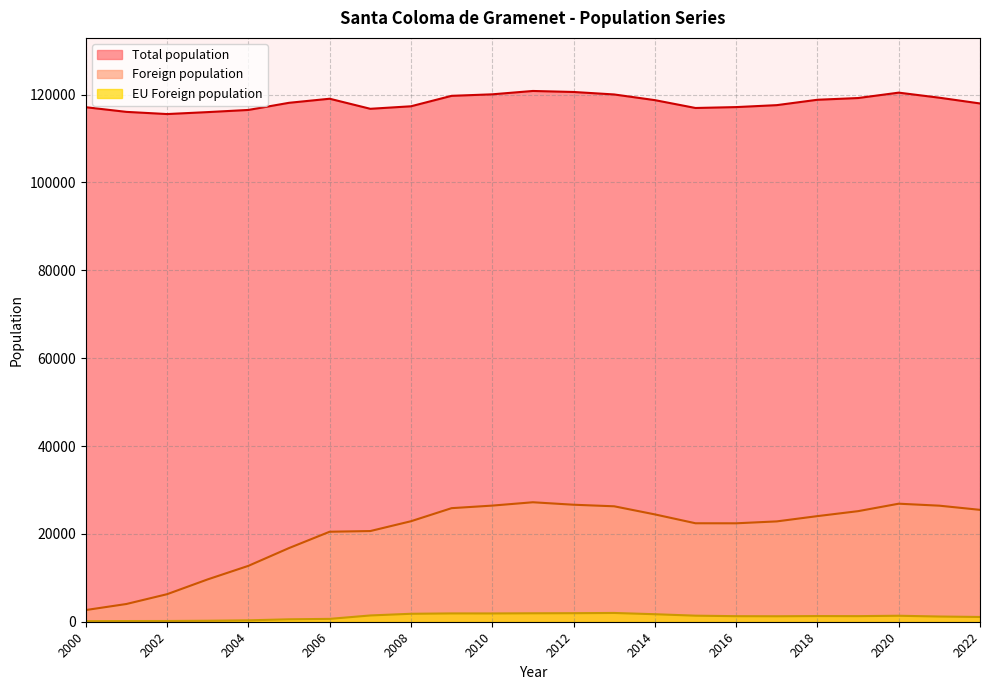

How many interior local peaks does the Total population series have?

3